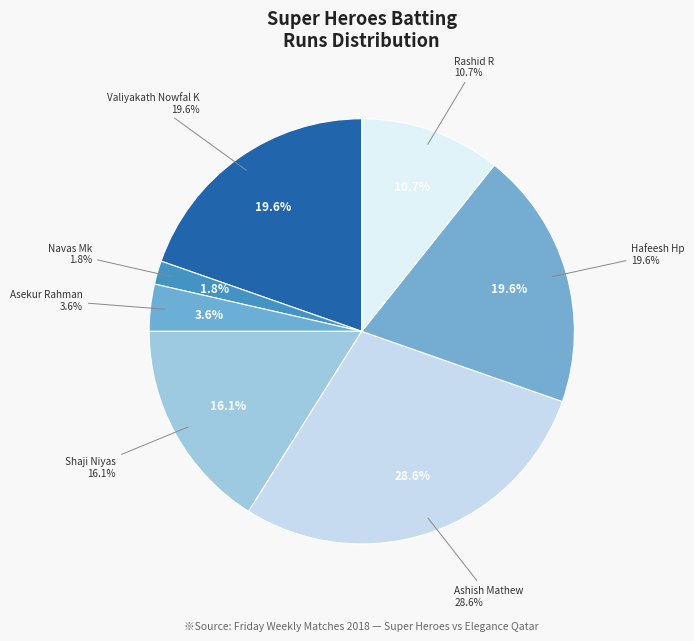

Does any single category account for the majority?

No